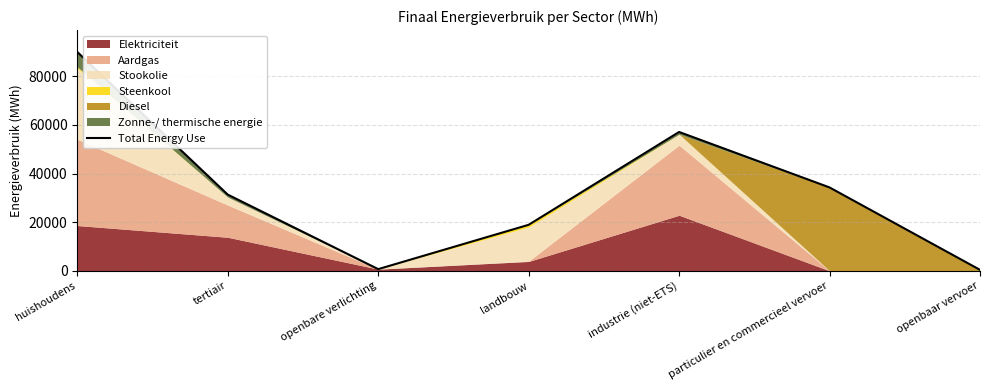

True or false: the data shows 26466.6 at landbouw.

False